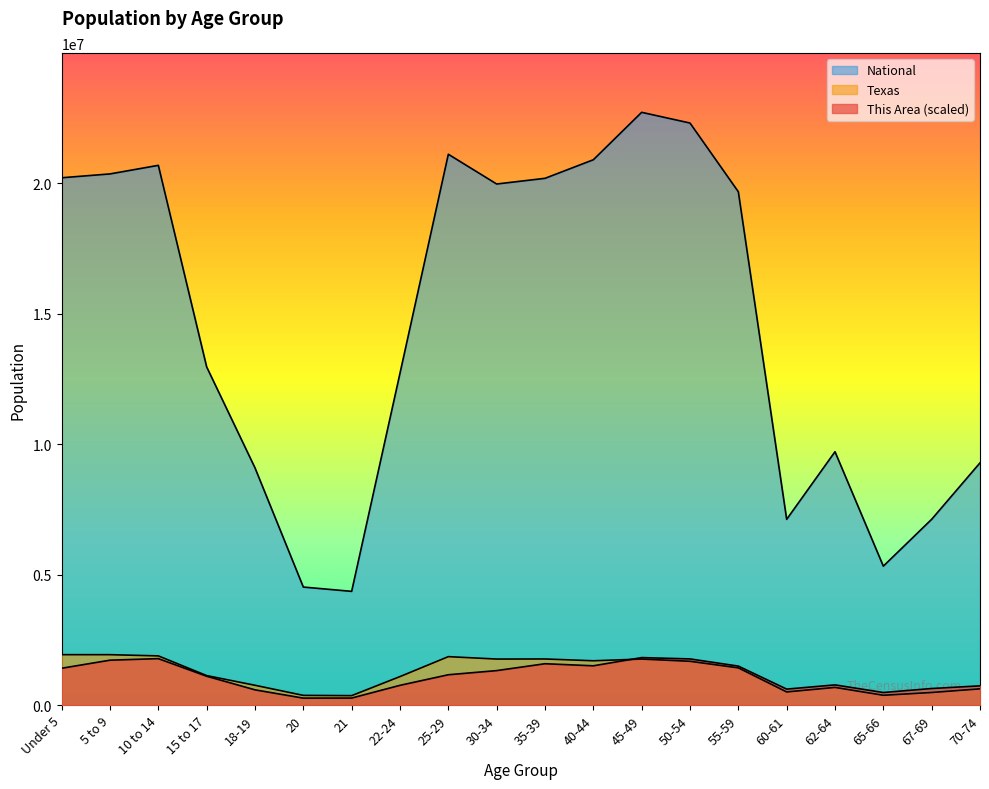

Where is the first local minimum for Texas?

21